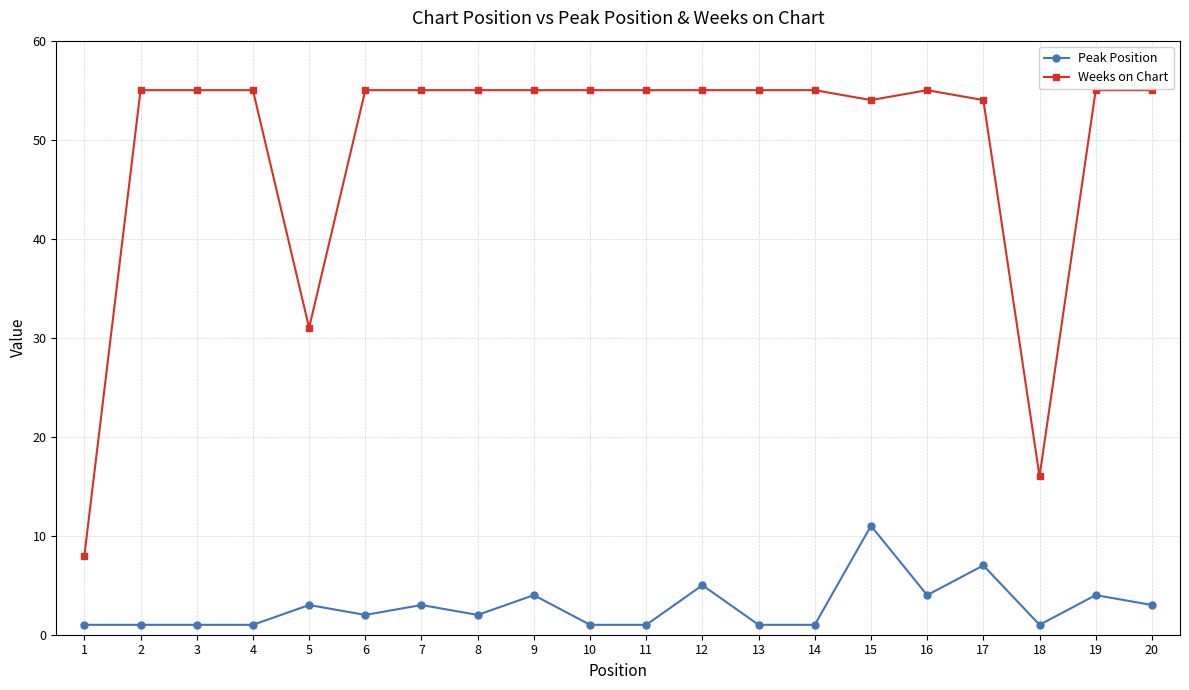

Reading left to right, list all the values displayed in this chart.

Peak Position: 1=1	2=1	3=1	4=1	5=3	6=2	7=3	8=2	9=4	10=1	11=1	12=5	13=1	14=1	15=11	16=4	17=7	18=1	19=4	20=3
Weeks on Chart: 1=8	2=55	3=55	4=55	5=31	6=55	7=55	8=55	9=55	10=55	11=55	12=55	13=55	14=55	15=54	16=55	17=54	18=16	19=55	20=55